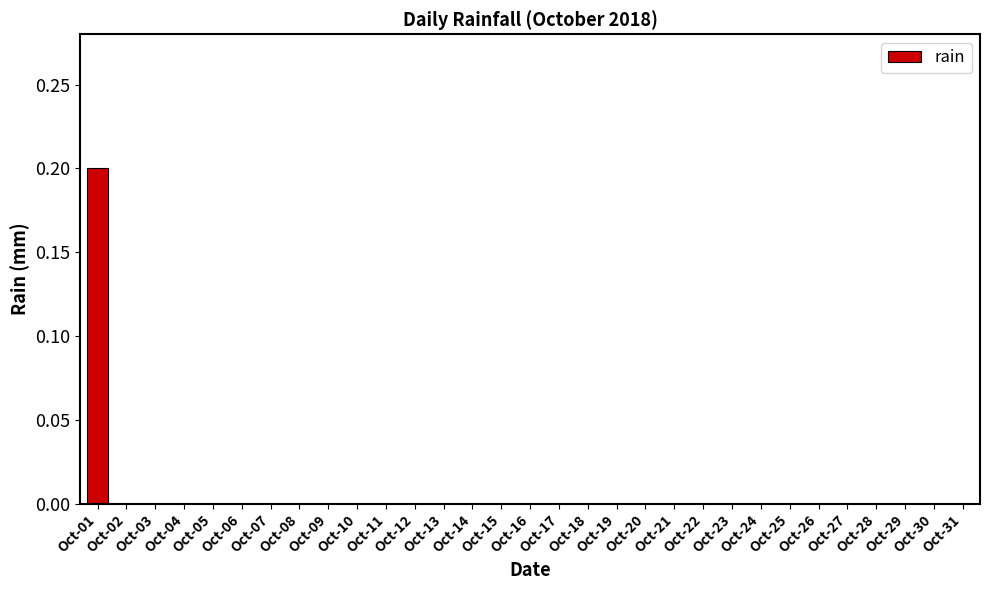

True or false: the data shows 0.0 at Oct-15.

True